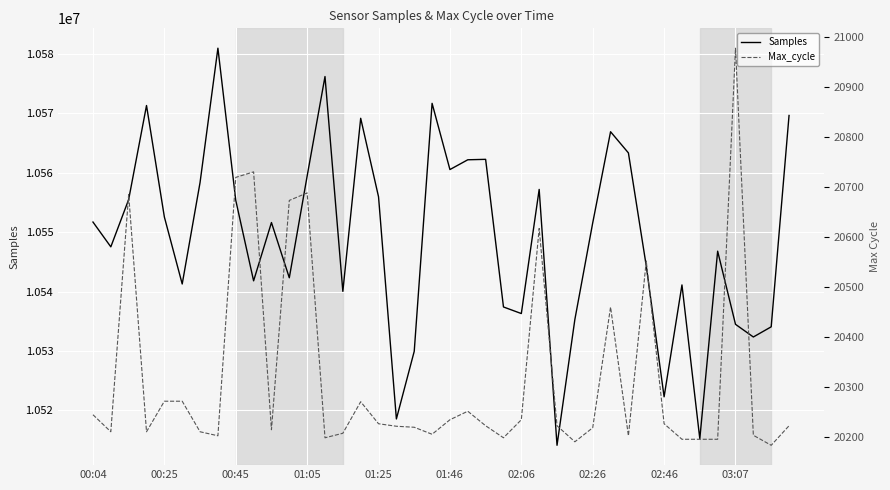

What is the label of the 11th point from the right?

29